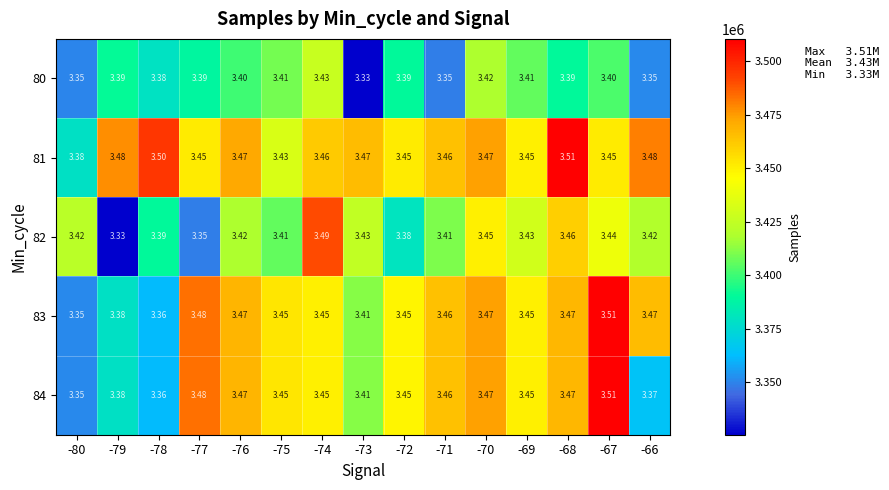

How many distinct data groups are displayed?

5